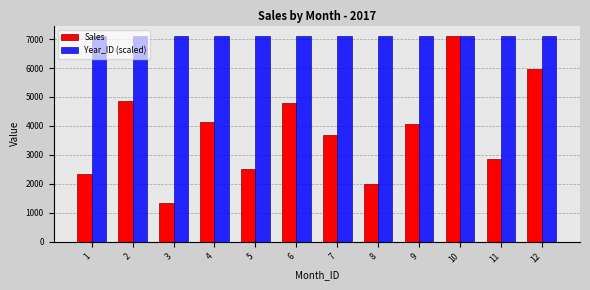

Where does the Sales series first go above 4080?

2